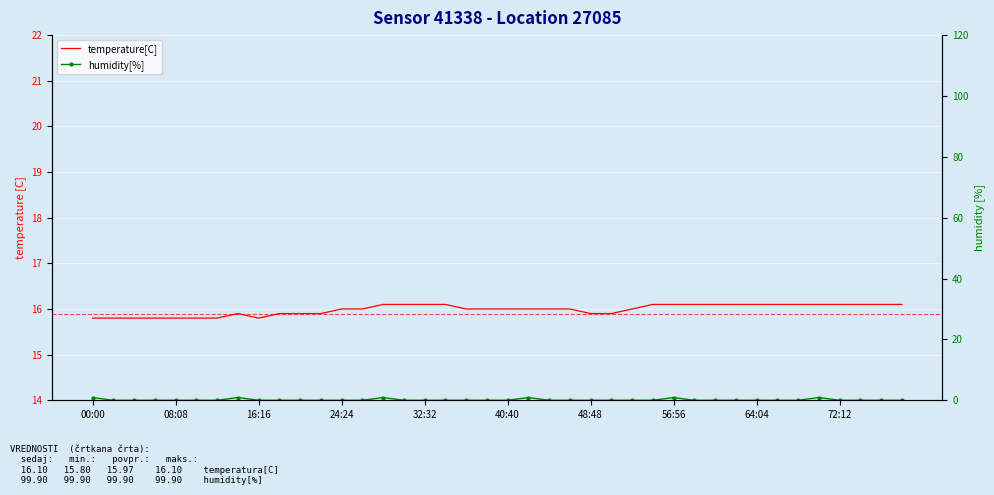

How many lines are shown in the chart?

2